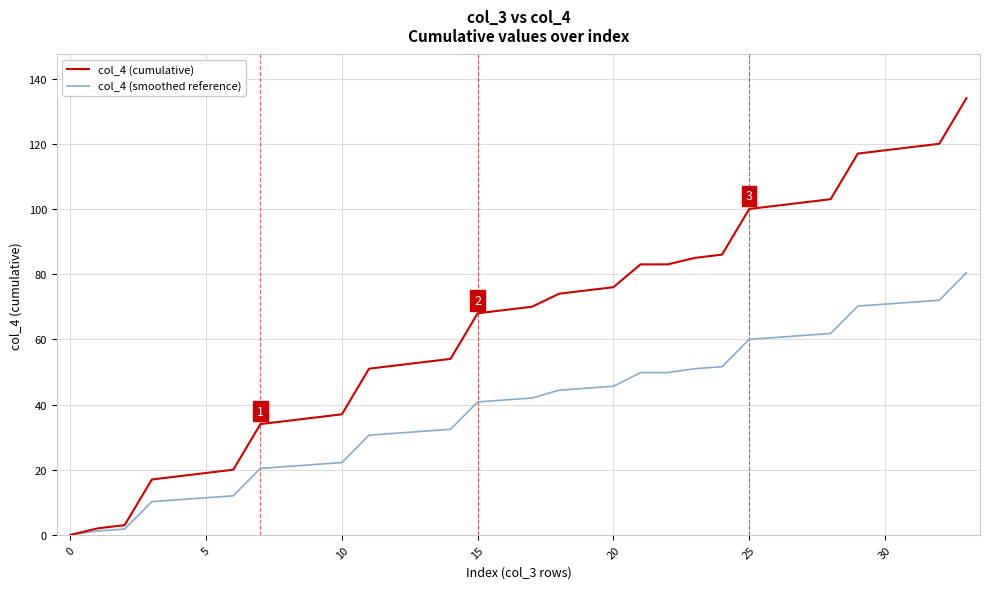

What is the greatest value displayed?

134.0